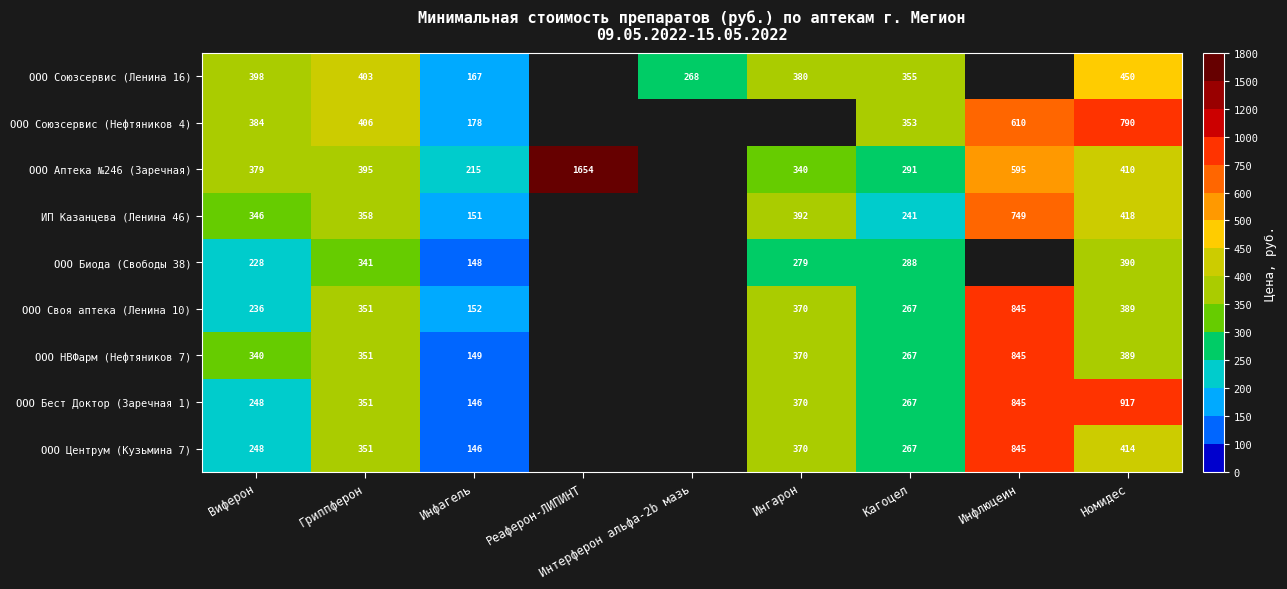

What is the total value across all series at Виферон?

2807